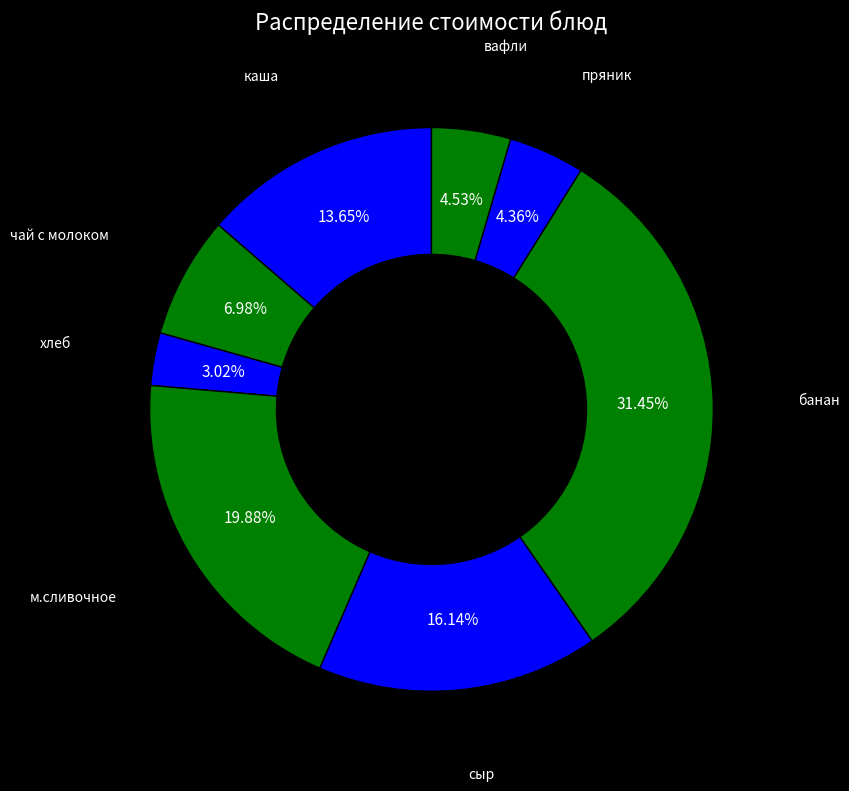

How many slices are in this pie chart?

8